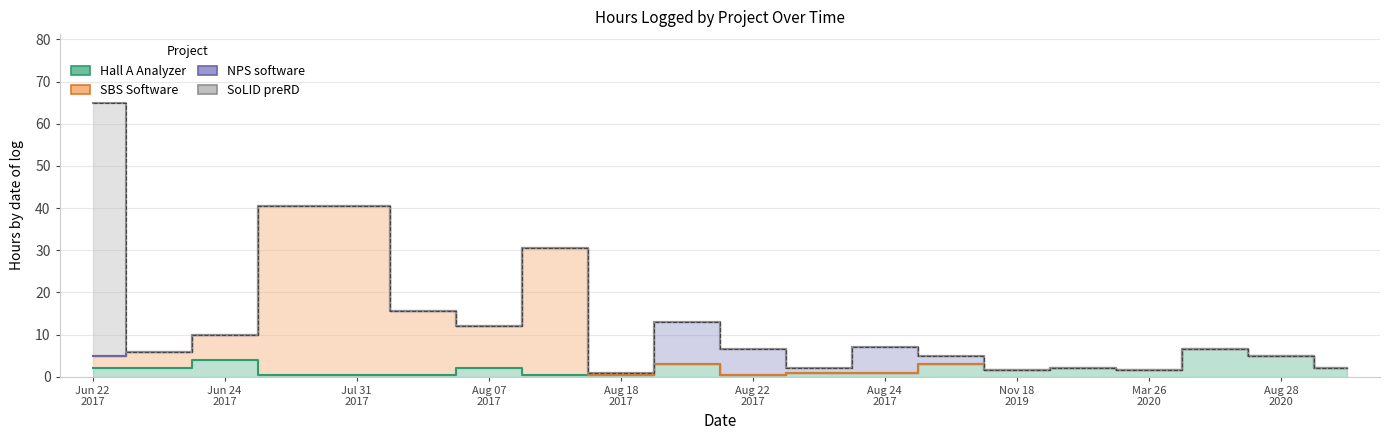

How many values in the SBS Software series are below 5?

10